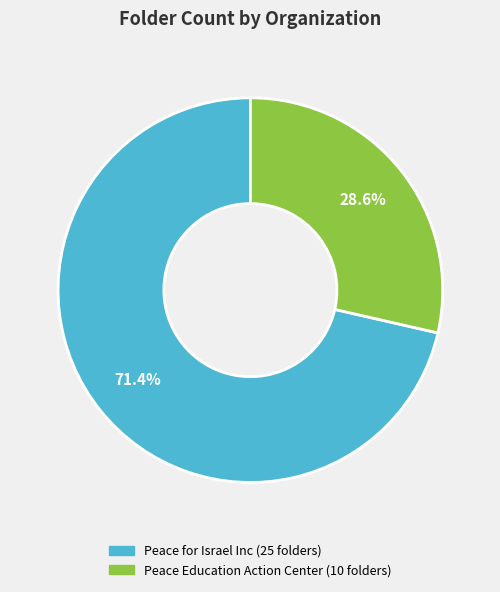

To the nearest percent, what is the difference between the Peace for Israel Inc and Peace Education Action Center slice percentages?

43%